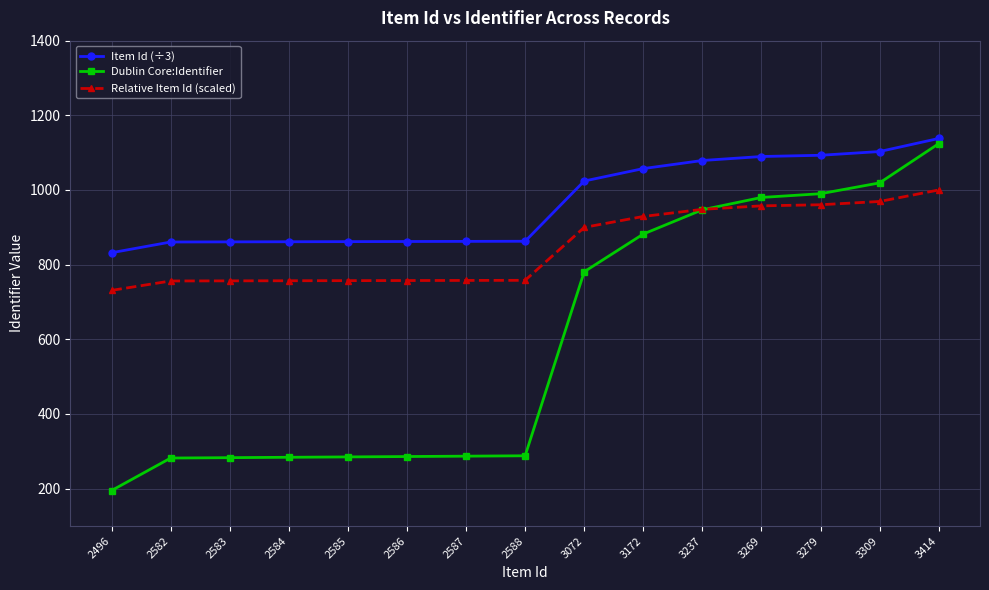

What is the minimum value shown in the chart?

195.0